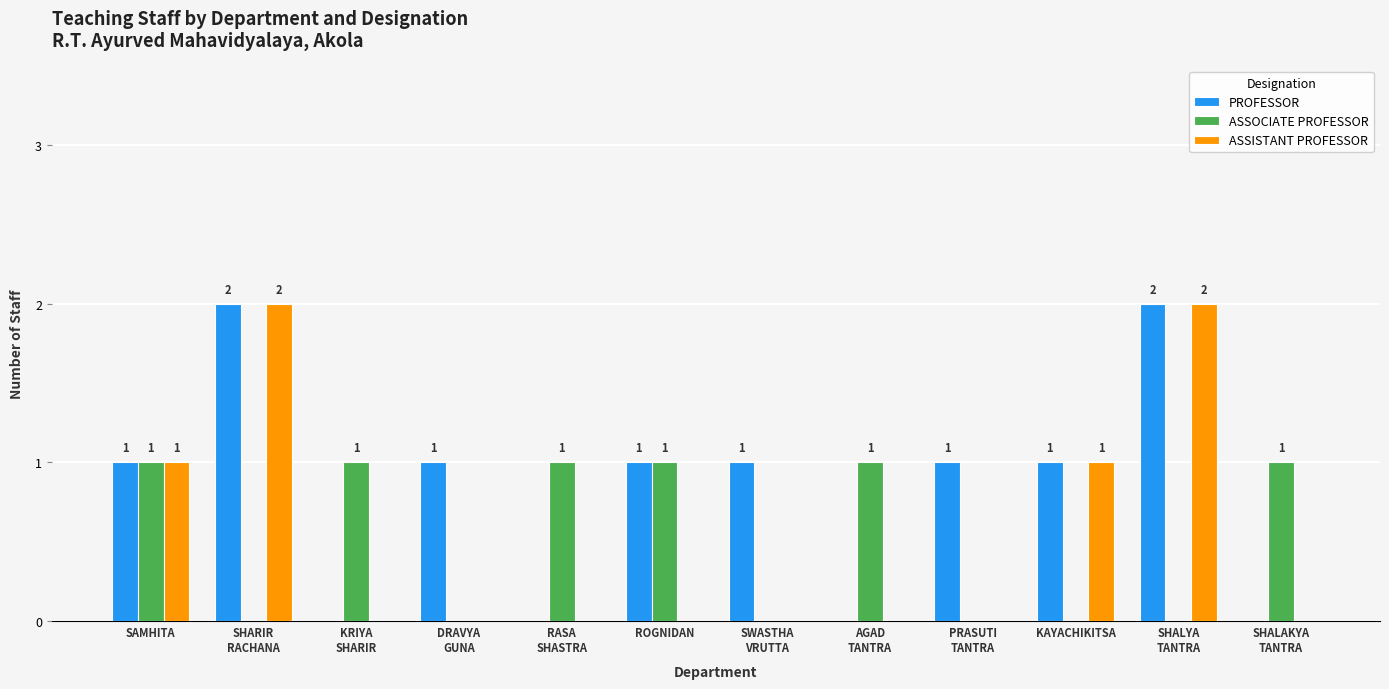

Reading left to right, what are all the values shown in this chart?

PROFESSOR: SAMHITA=1	SHARIR
RACHANA=2	KRIYA
SHARIR=0	DRAVYA
GUNA=1	RASA
SHASTRA=0	ROGNIDAN=1	SWASTHA
VRUTTA=1	AGAD
TANTRA=0	PRASUTI
TANTRA=1	KAYACHIKITSA=1	SHALYA
TANTRA=2	SHALAKYA
TANTRA=0
ASSOCIATE PROFESSOR: SAMHITA=1	SHARIR
RACHANA=0	KRIYA
SHARIR=1	DRAVYA
GUNA=0	RASA
SHASTRA=1	ROGNIDAN=1	SWASTHA
VRUTTA=0	AGAD
TANTRA=1	PRASUTI
TANTRA=0	KAYACHIKITSA=0	SHALYA
TANTRA=0	SHALAKYA
TANTRA=1
ASSISTANT PROFESSOR: SAMHITA=1	SHARIR
RACHANA=2	KRIYA
SHARIR=0	DRAVYA
GUNA=0	RASA
SHASTRA=0	ROGNIDAN=0	SWASTHA
VRUTTA=0	AGAD
TANTRA=0	PRASUTI
TANTRA=0	KAYACHIKITSA=1	SHALYA
TANTRA=2	SHALAKYA
TANTRA=0